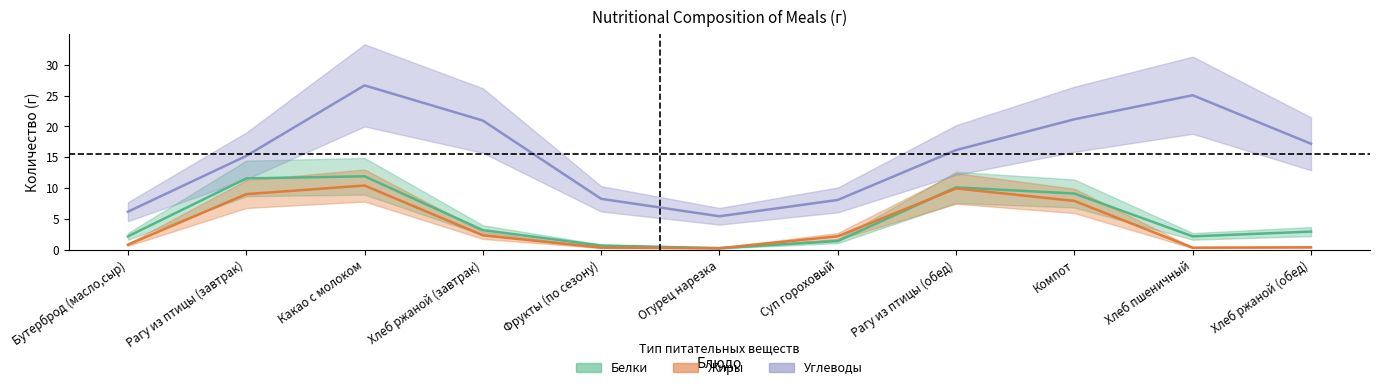

How many series are shown in this chart?

3